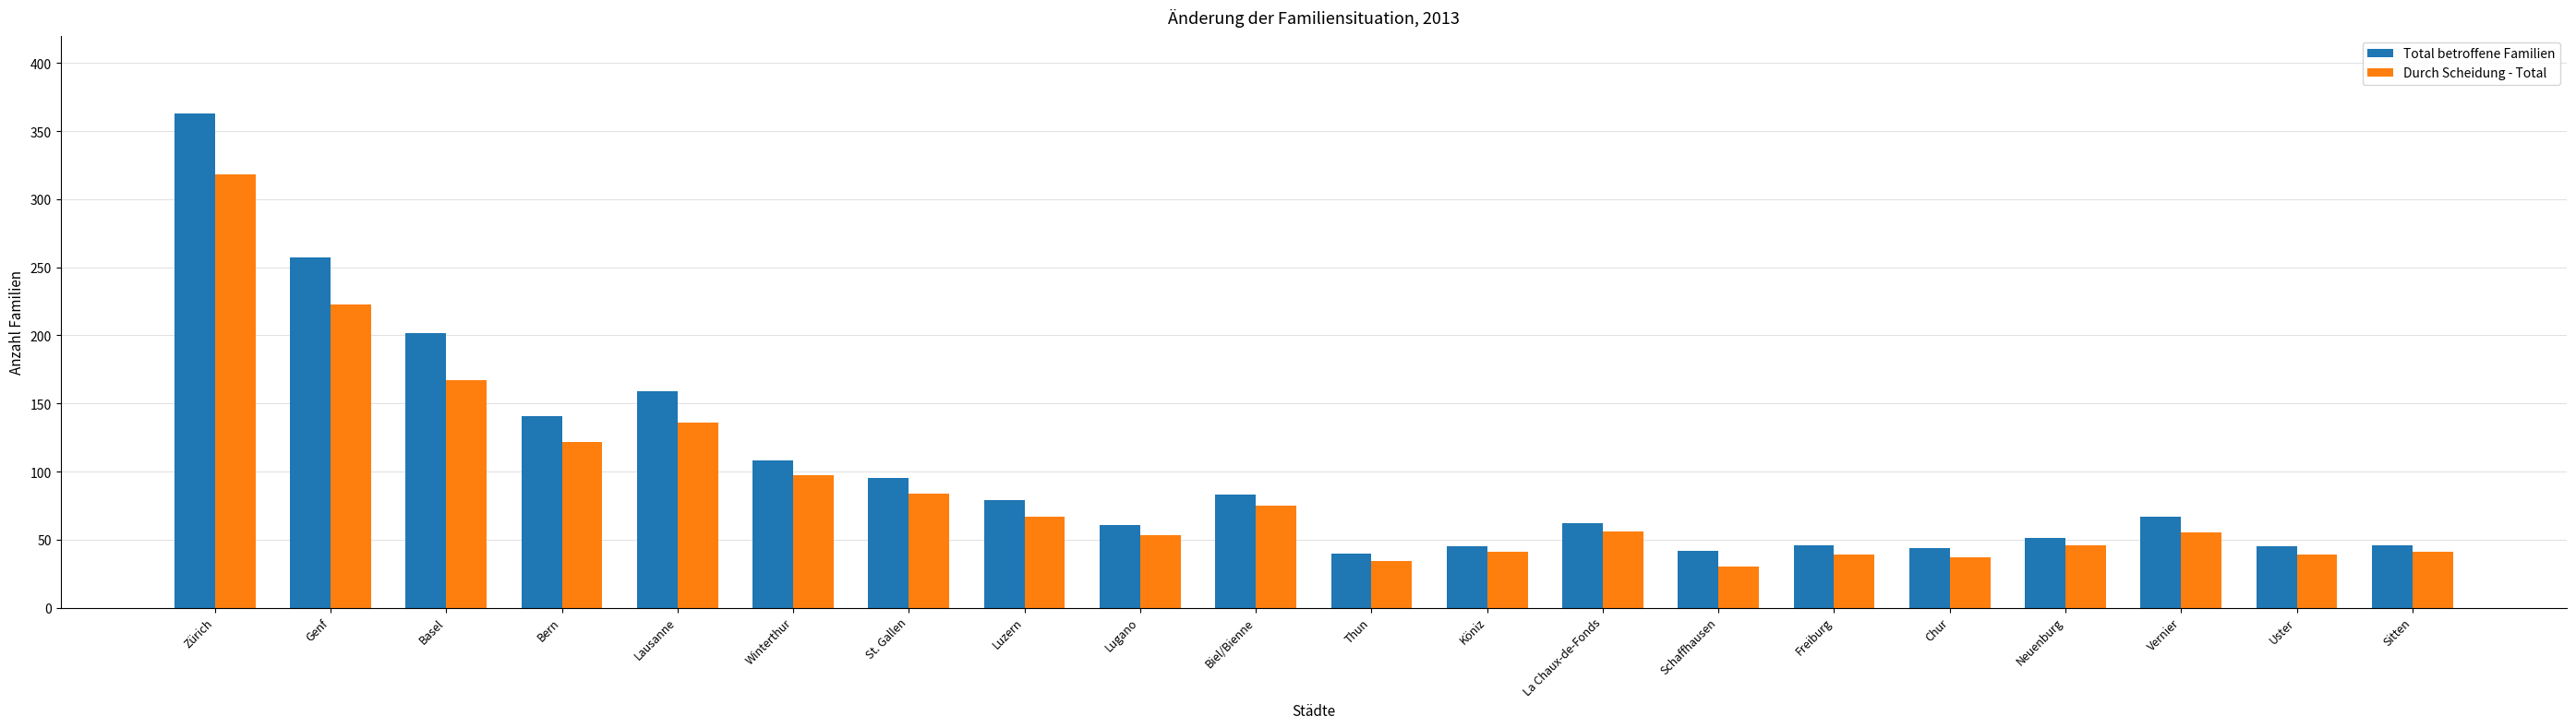

Is it true that Durch Scheidung - Total equals 123 at Genf?

False